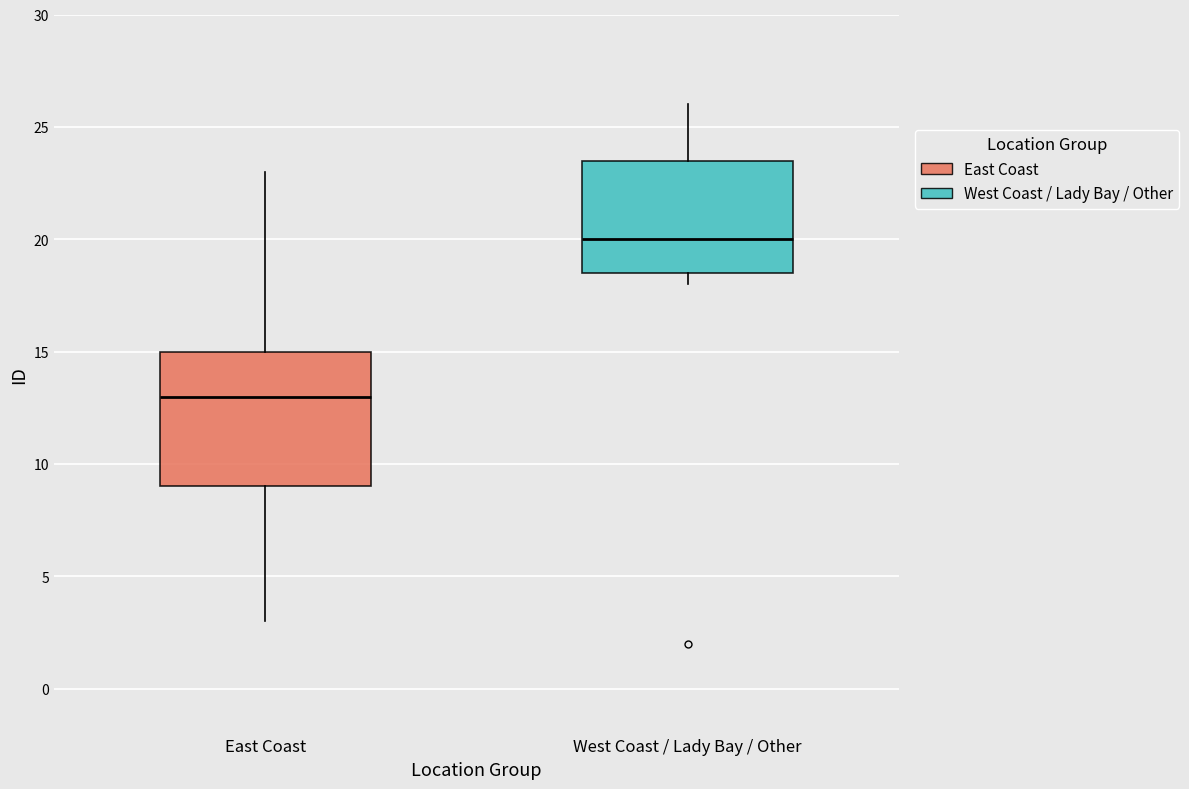

Comparing the boxes themselves (not the whiskers), which one is the tallest?

East Coast